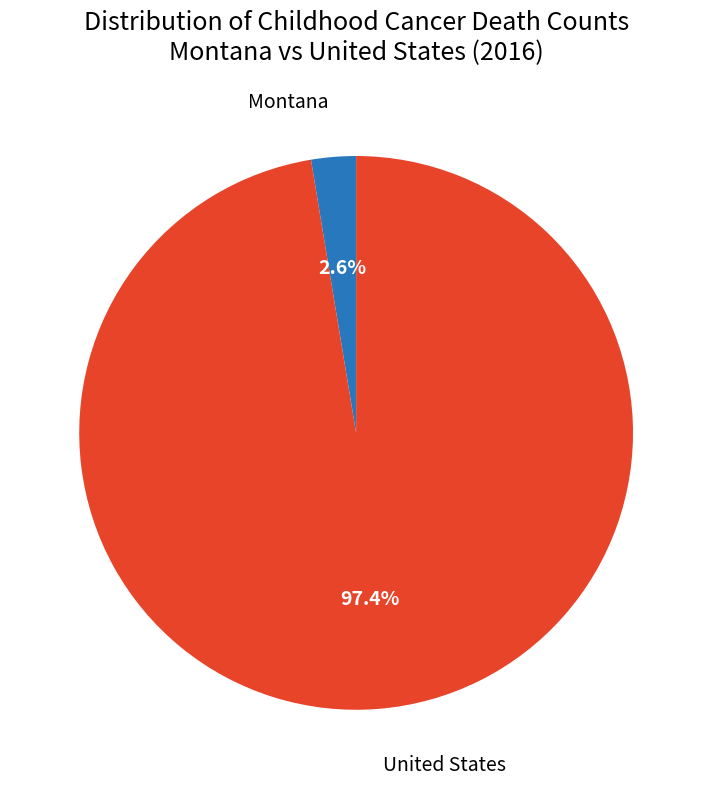

To the nearest percent, what is the average slice percentage?

50%